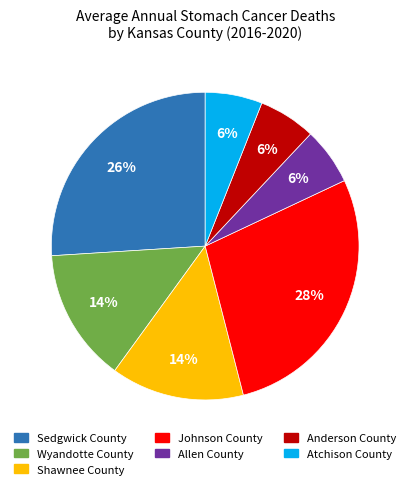

Which slice is the largest?

Johnson County